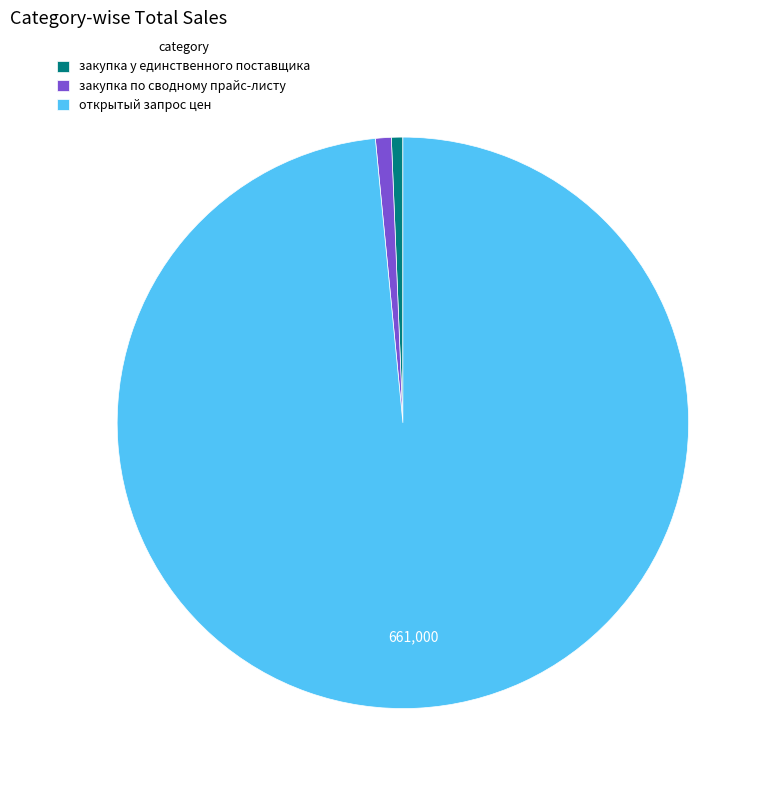

What is the largest slice in the pie chart?

открытый запрос цен